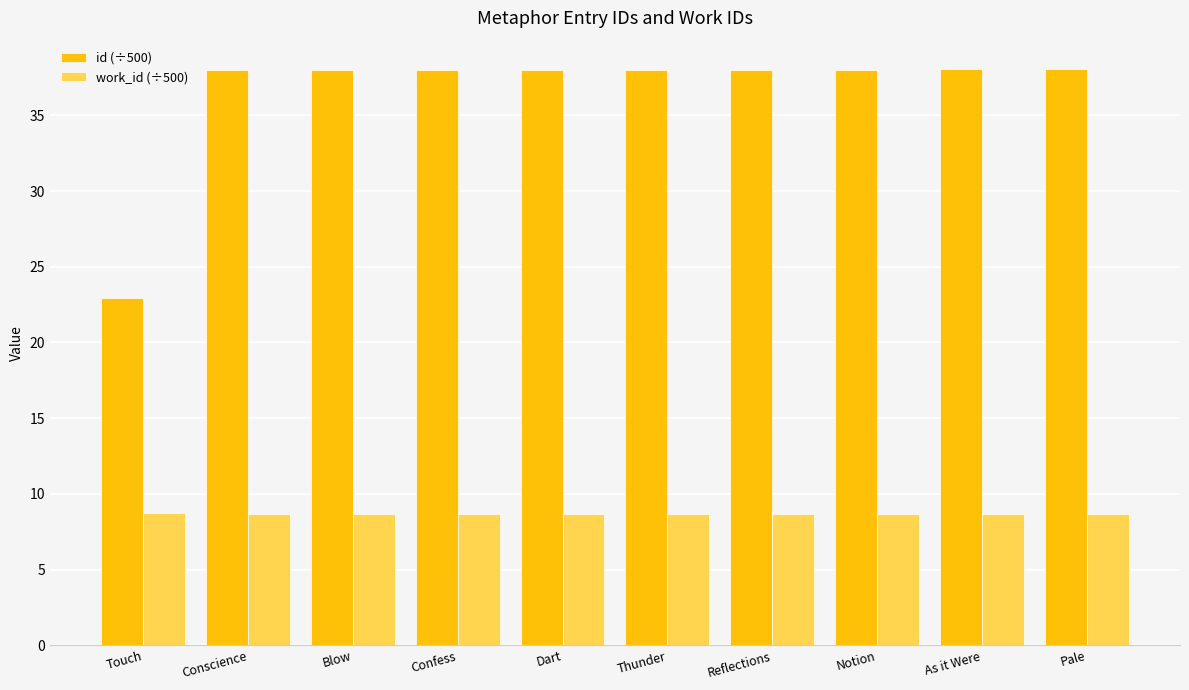

Reading left to right, what are all the values shown in this chart?

id (÷500): 23.0	38.0	38.0	38.0	38.0	38.0	38.0	38.0	38.0	38.0
work_id (÷500): 8.7	8.7	8.7	8.7	8.7	8.7	8.7	8.7	8.7	8.7